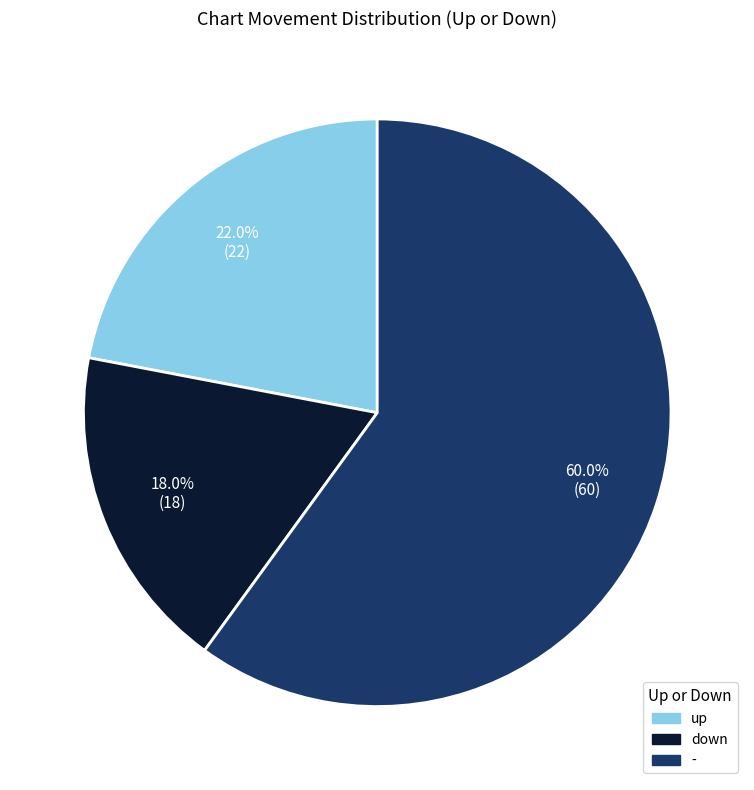

To the nearest percent, what is the average slice percentage?

33%